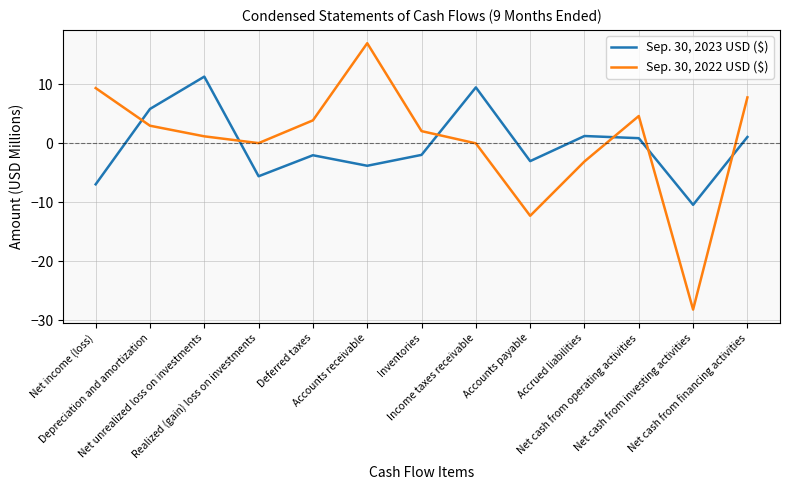

At which label does Sep. 30, 2022 USD ($) reach its minimum?

Net cash from investing activities